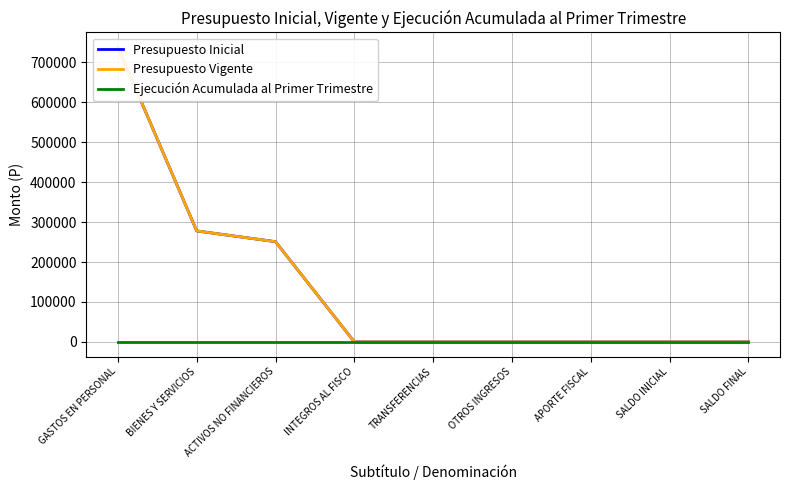

How many data points does each series have?

9